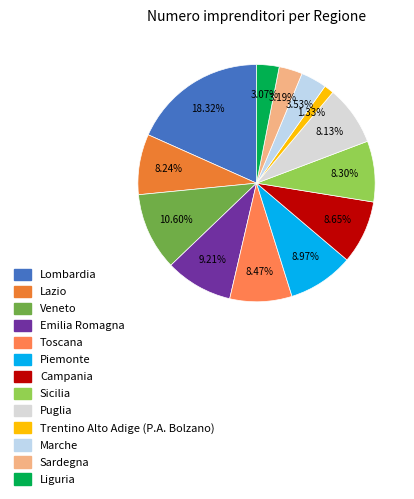

What is the smallest slice in the pie chart?

Trentino Alto Adige (P.A. Bolzano)